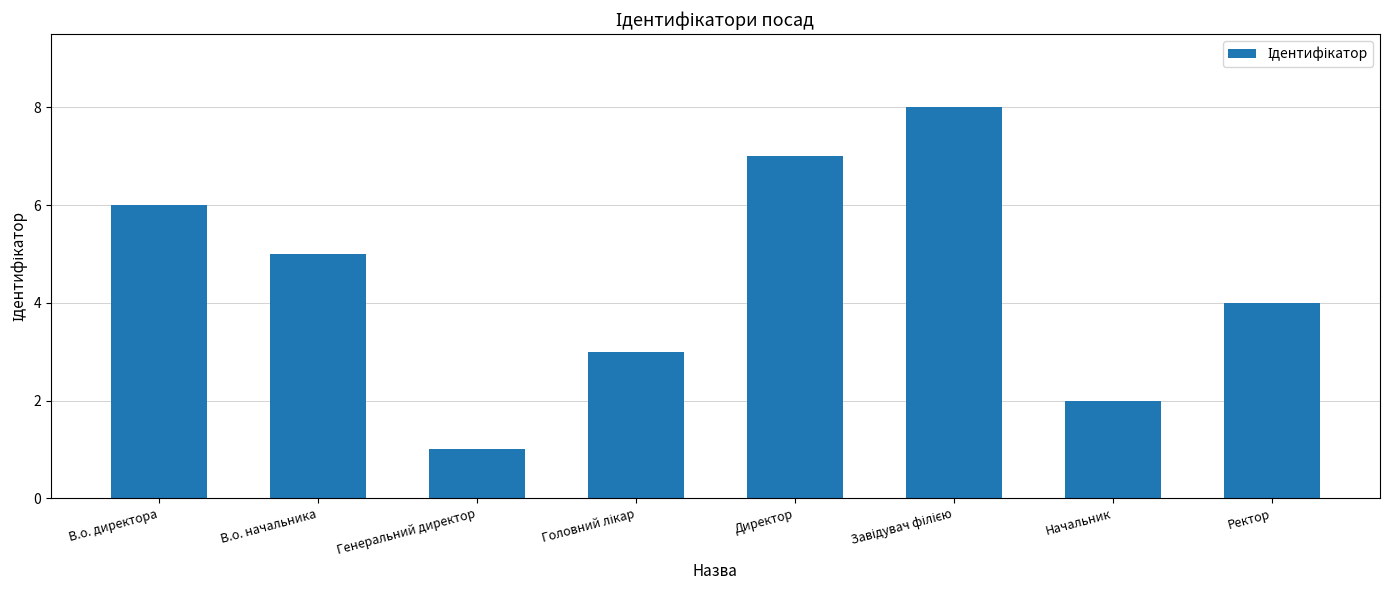

What is the greatest value displayed?

8